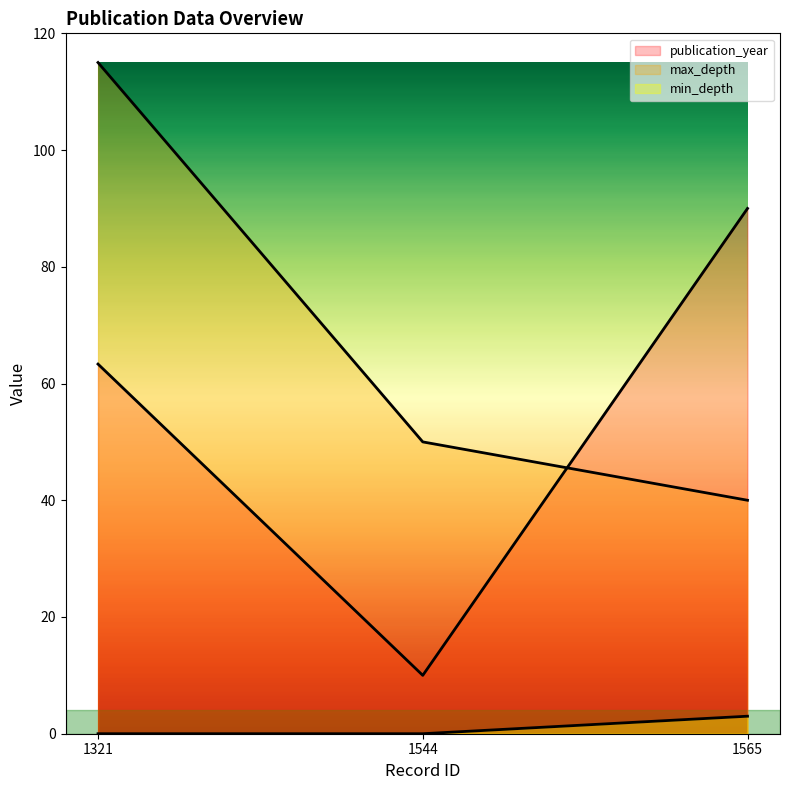

True or false: min_depth has a value of 1.6 at 1544.

False